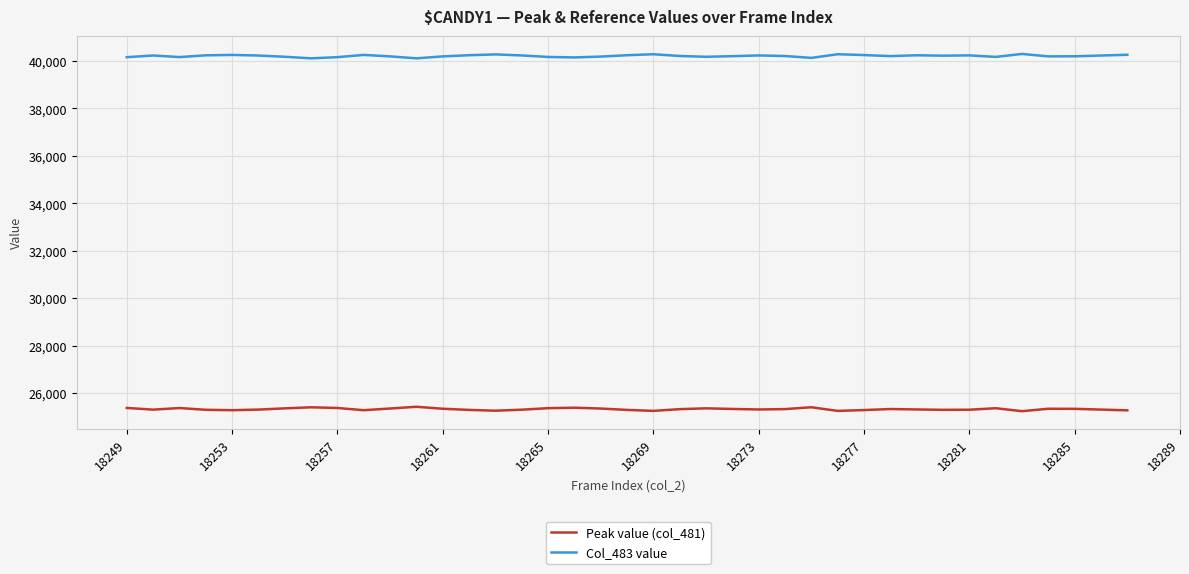

True or false: Peak value (col_481) and Col_483 value intersect in this chart.

False